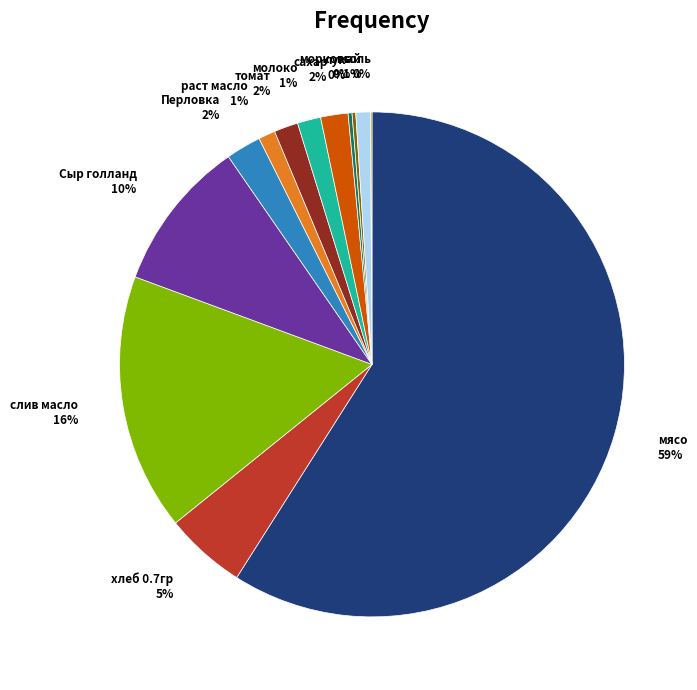

Is мясо the majority of the pie?

Yes